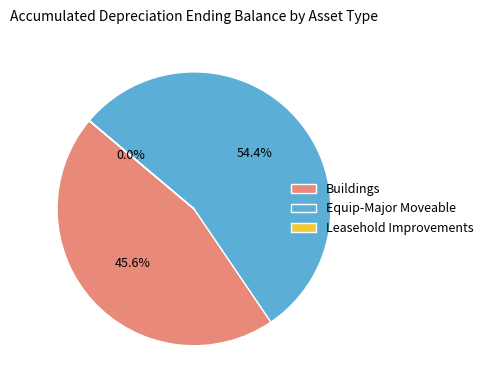

Does Equip-Major Moveable represent more than half of the total?

Yes